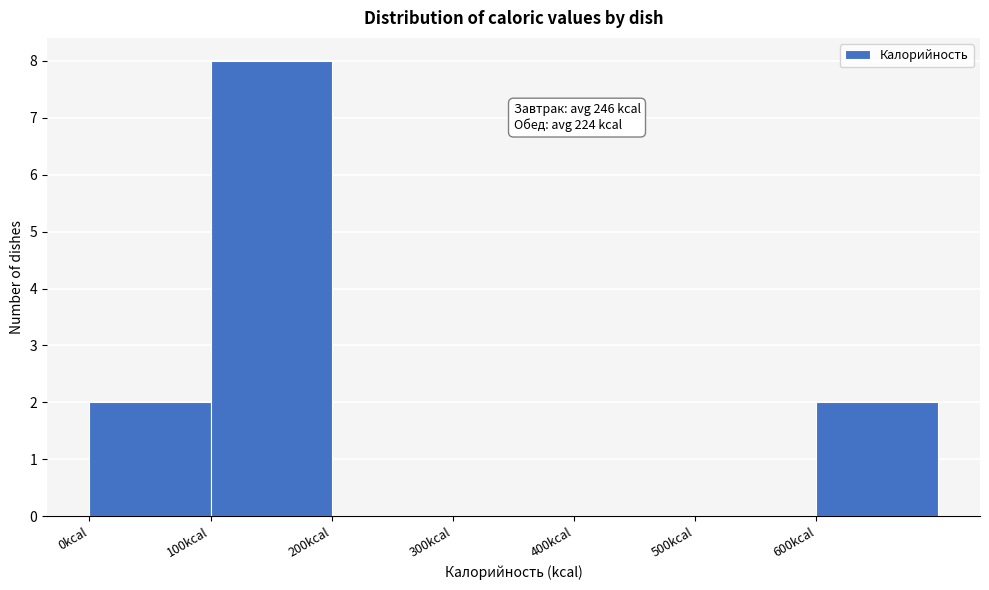

Which range on the x-axis has the tallest bar?

100 to 200